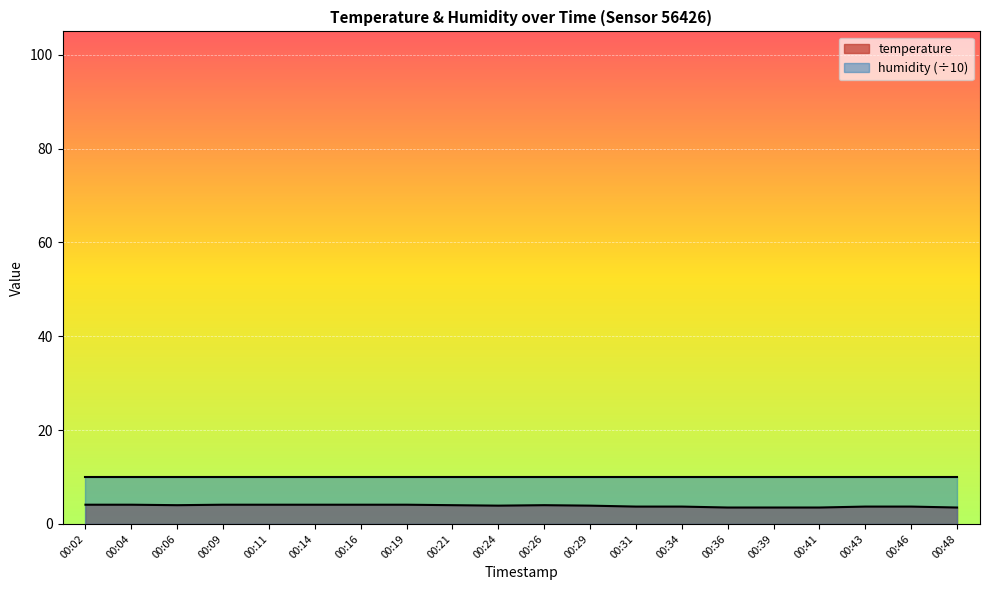

Does the chart display data point markers on the line(s)?

No